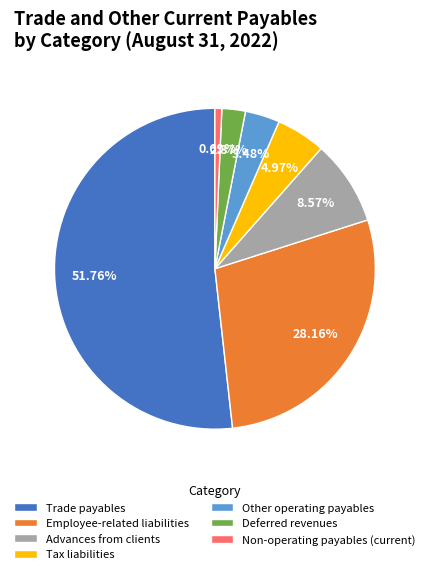

How many slices are in this pie chart?

7